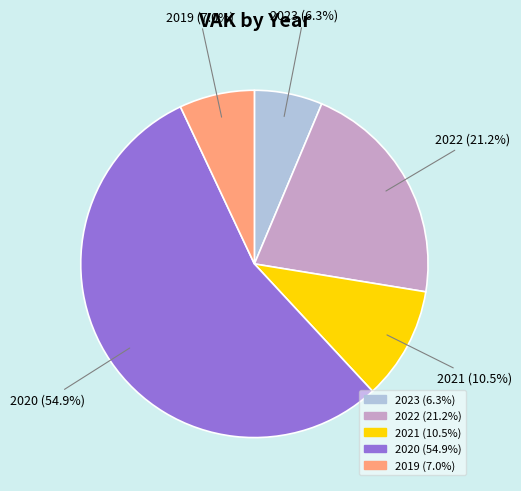

What is the smallest slice in the pie chart?

2023